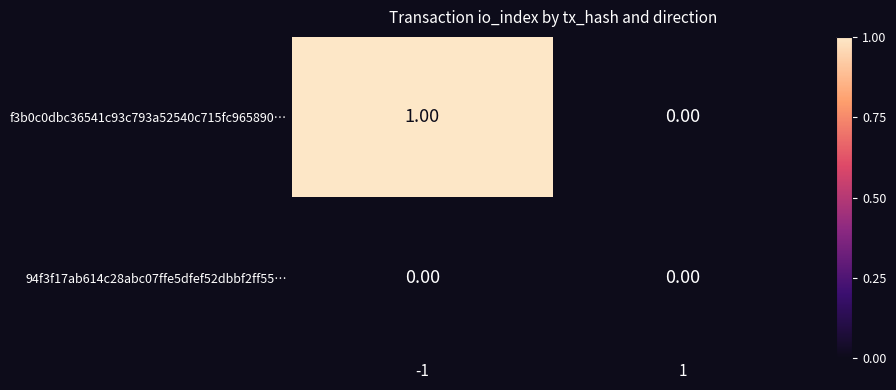

Rank the series by their average value, from lowest to highest.

94f3f17ab614c28abc07ffe5dfef52dbbf2ff55…, f3b0c0dbc36541c93c793a52540c715fc965890…